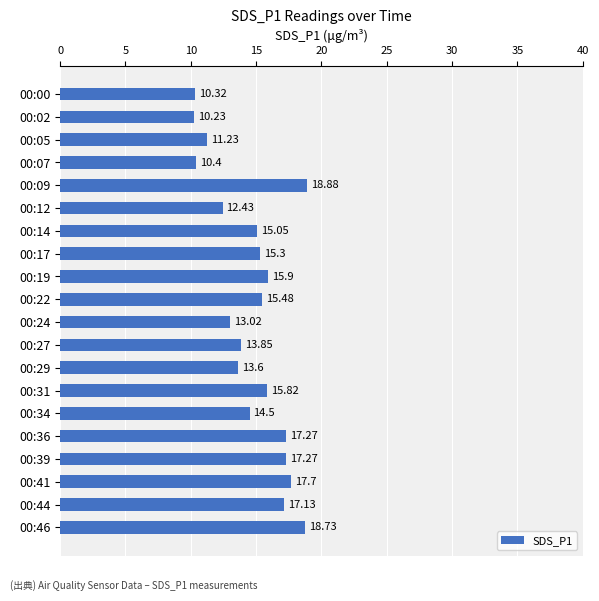

Approximately how many times larger is the value at 00:22 compared to 00:17?

1.0